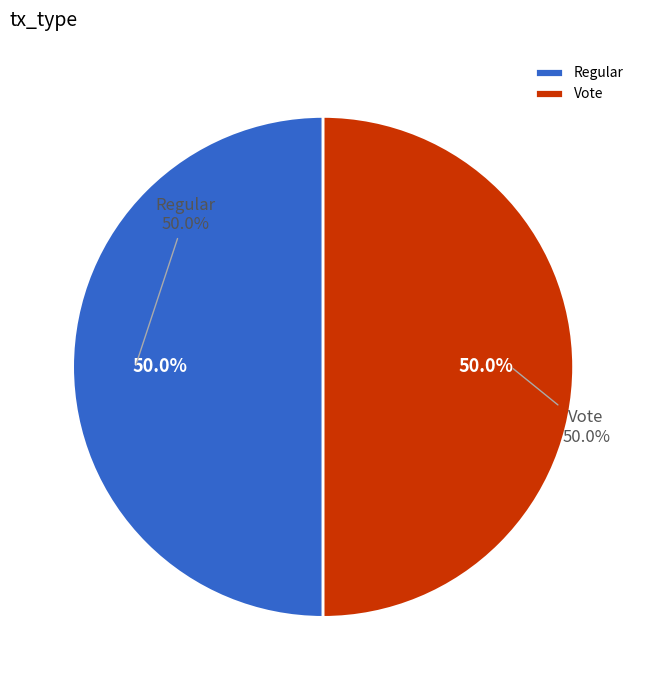

Which category has the biggest portion of the pie?

Vote